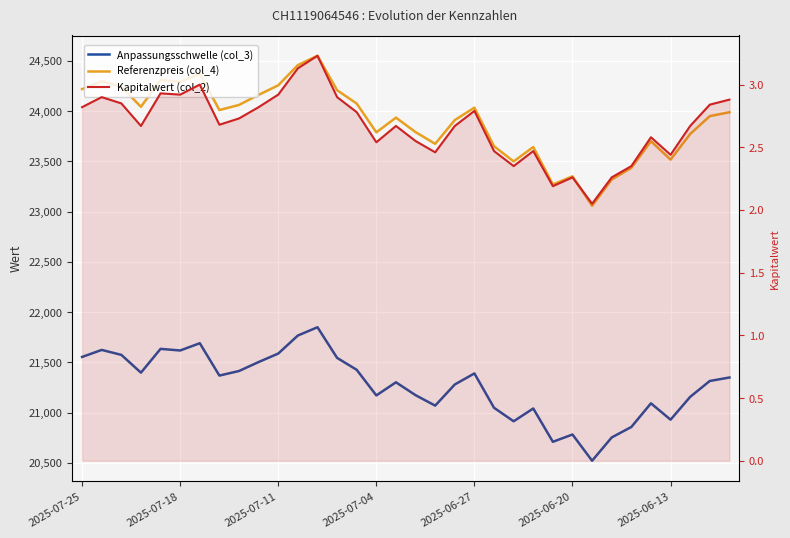

At which category is the sum across all series the highest?

12